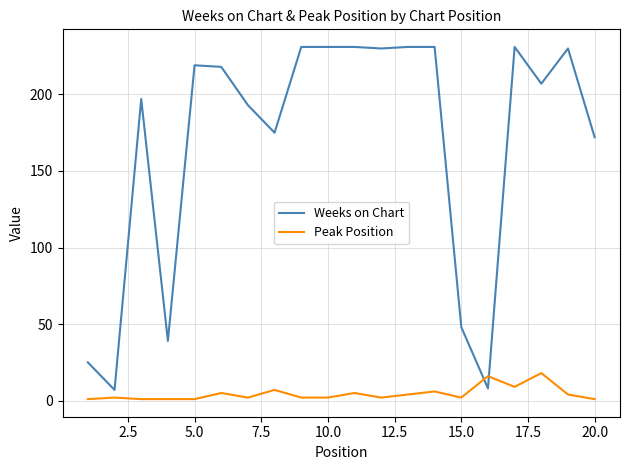

Which series has the widest spread of values?

Weeks on Chart